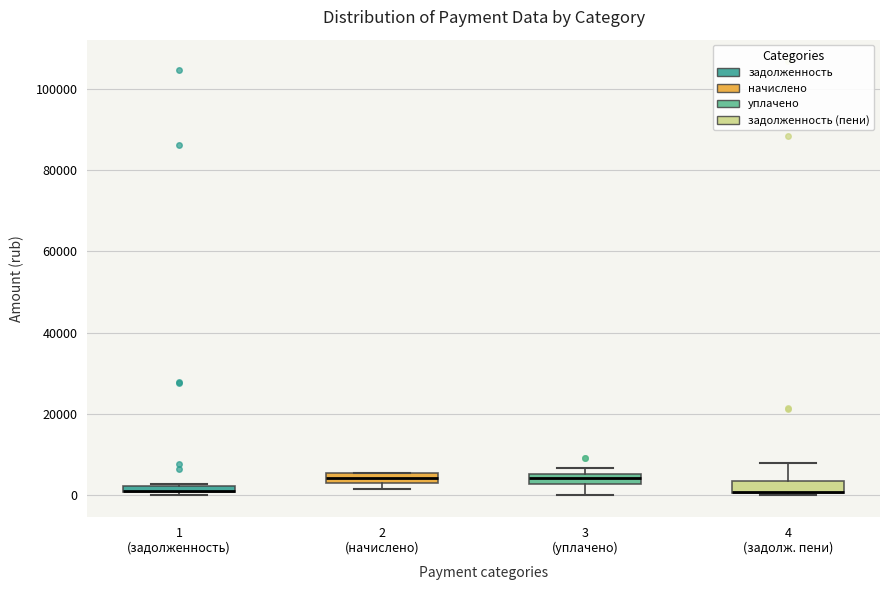

Where is the upper edge of the box for 2 (начислено) on the y-axis? The values are not printed on the chart, so give them approximately, as read against the axis.

6000